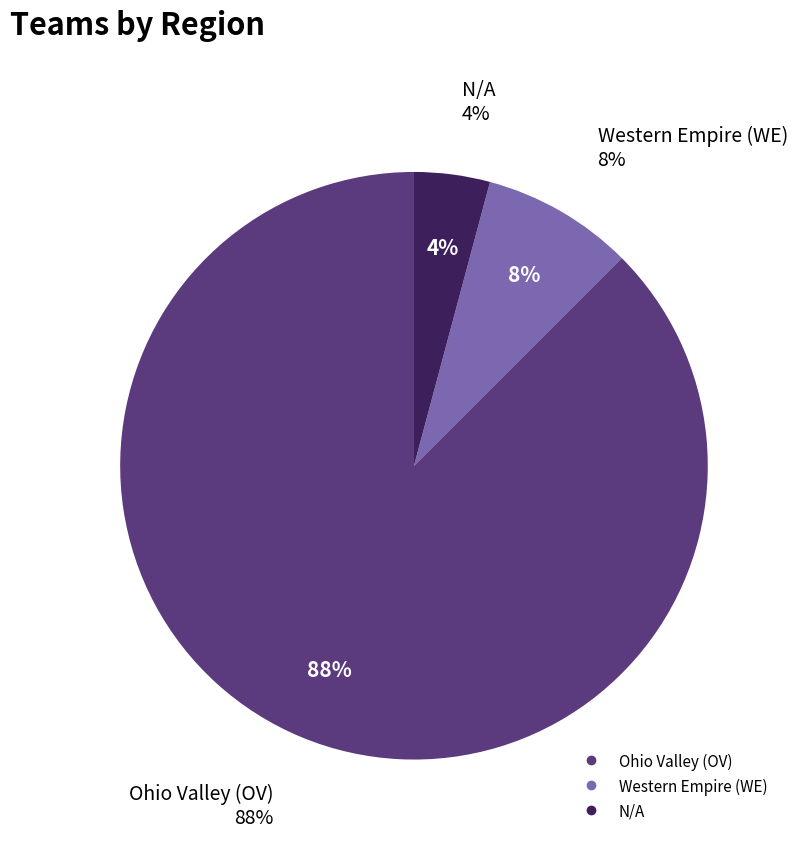

Is it true that Western Empire (WE) is 8% of the pie?

True